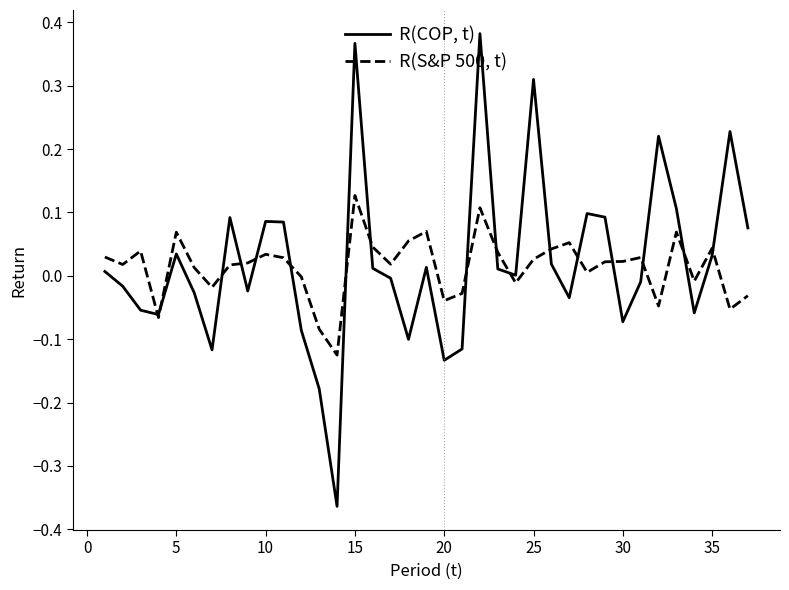

Which series has the widest spread of values?

R(COP, t)